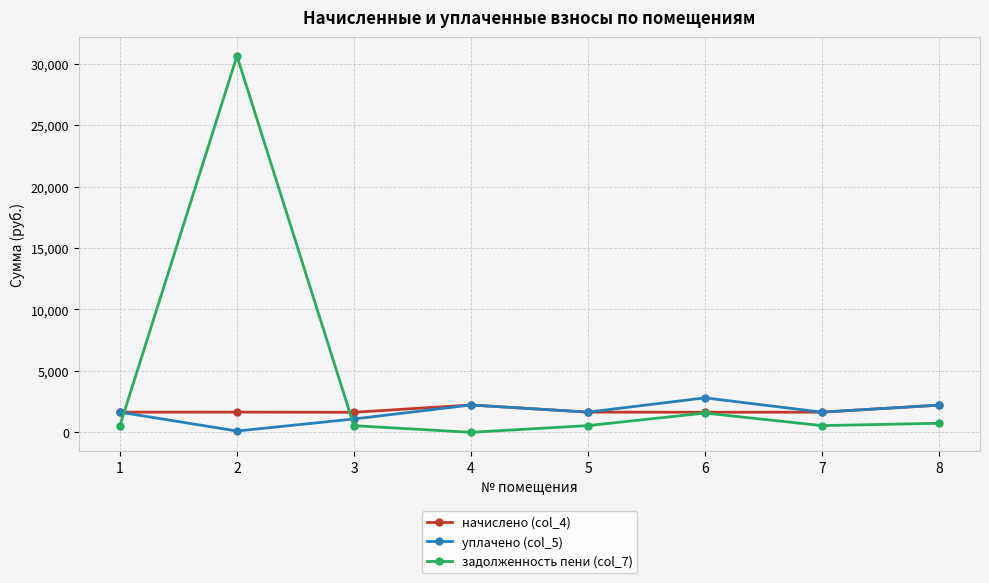

True or false: уплачено (col_5) and задолженность пени (col_7) intersect in this chart.

True